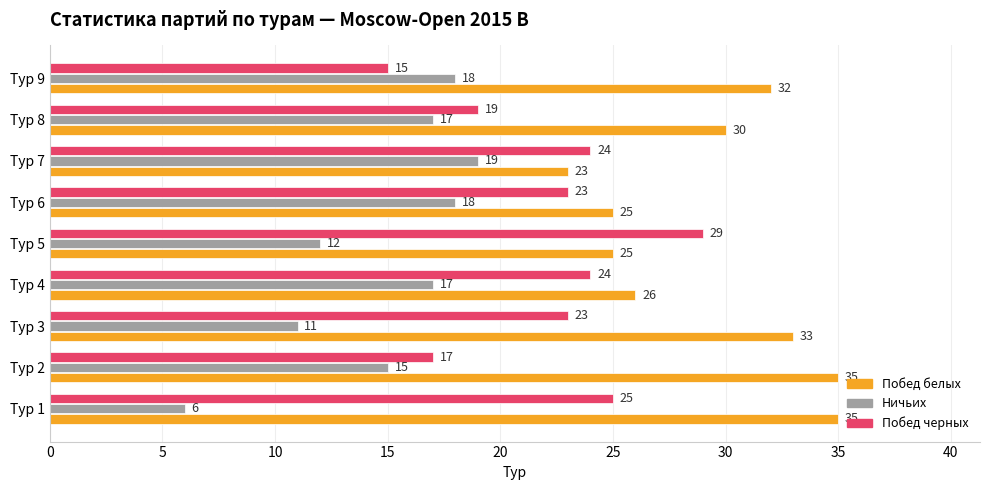

Which series has the widest spread of values?

Побед черных